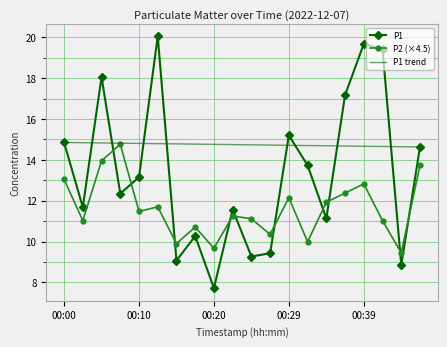

At how many categories does at least one series exceed 8?

20